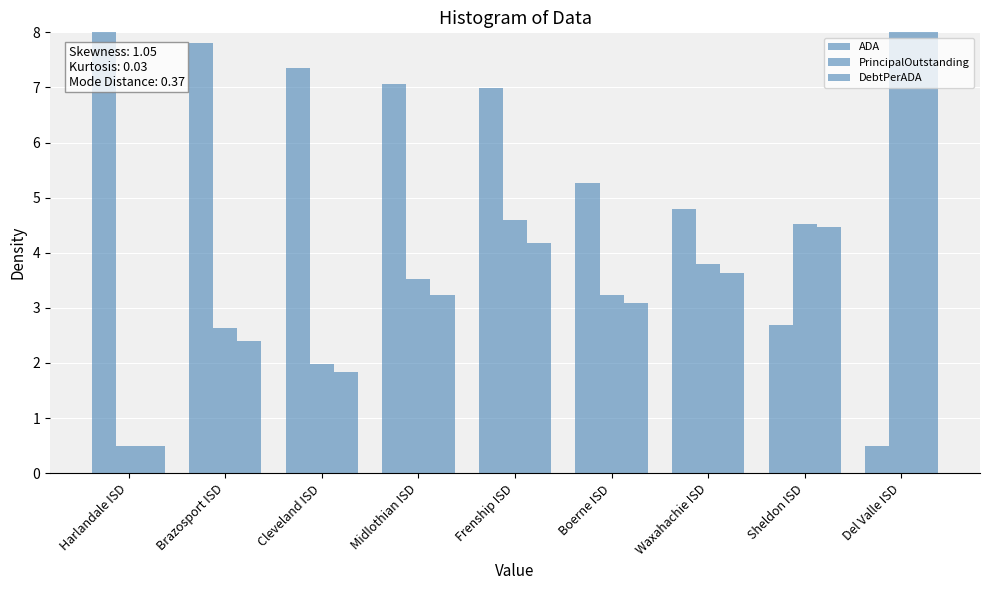

Which series has the largest range (max minus min)?

ADA